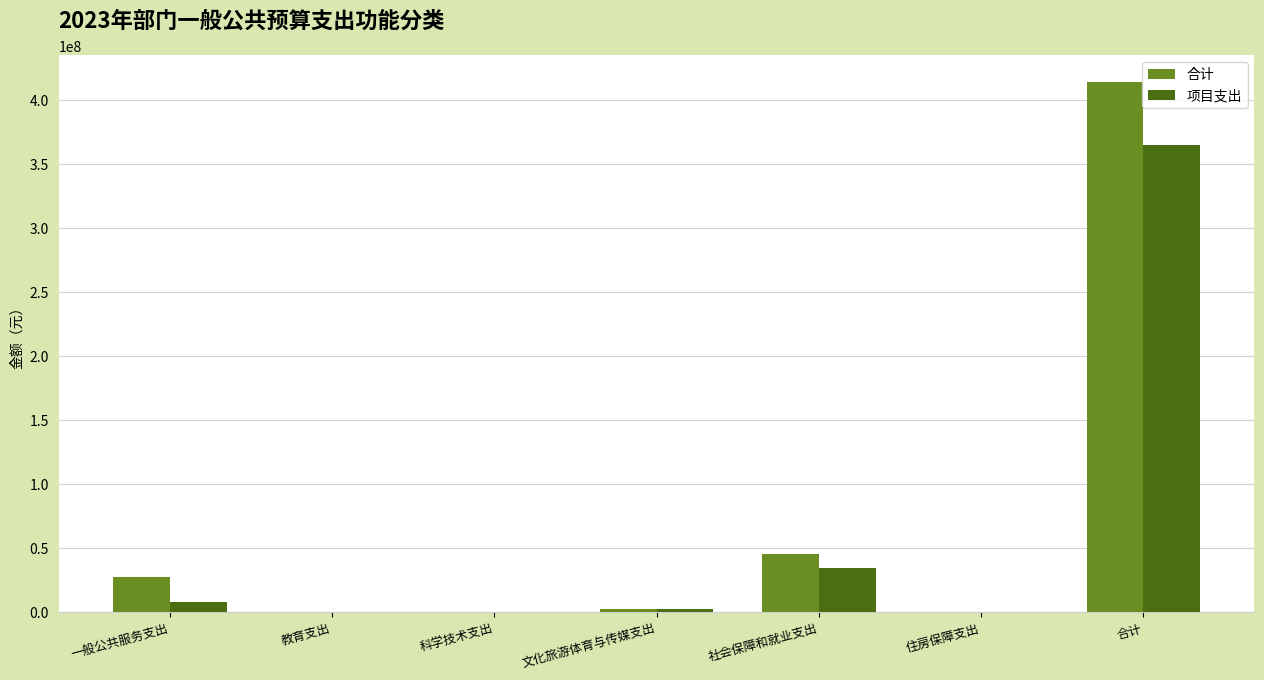

Between 科学技术支出 and 社会保障和就业支出, which series saw the biggest shift?

合计